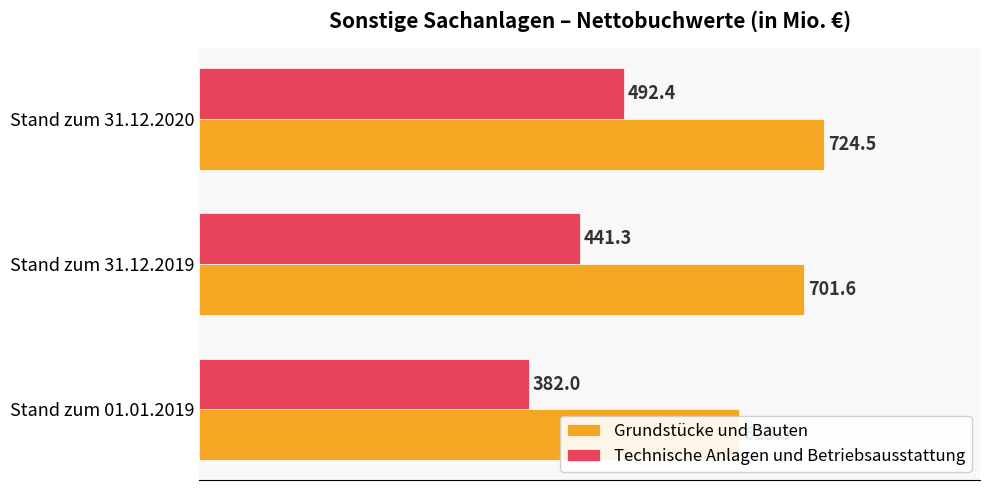

True or false: Grundstücke und Bauten has a value of 1035.9 at Stand zum 01.01.2019.

False